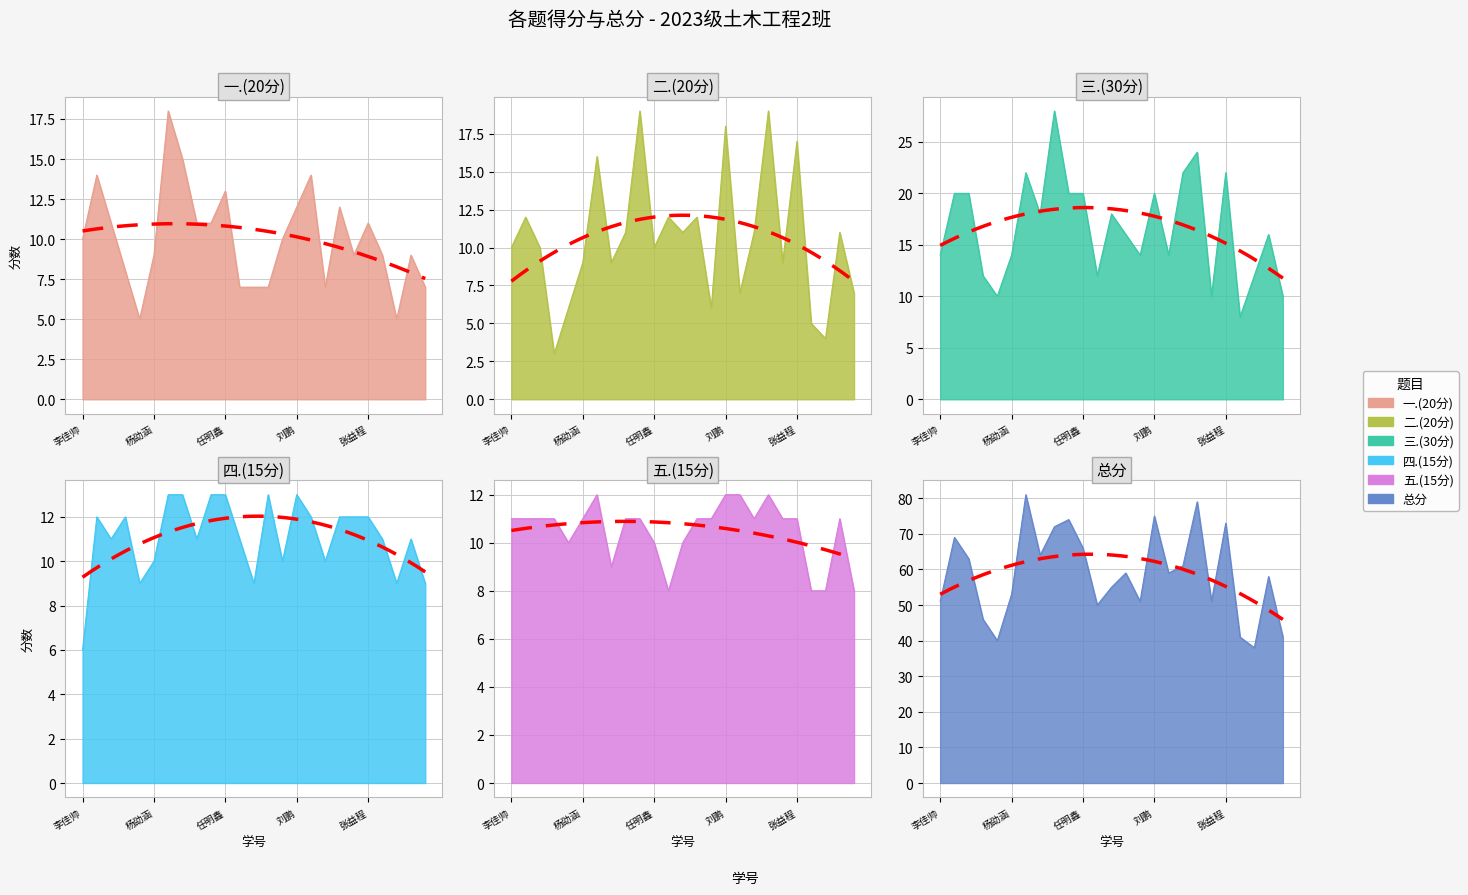

How many data points in 三.(30分) are above 16?

12